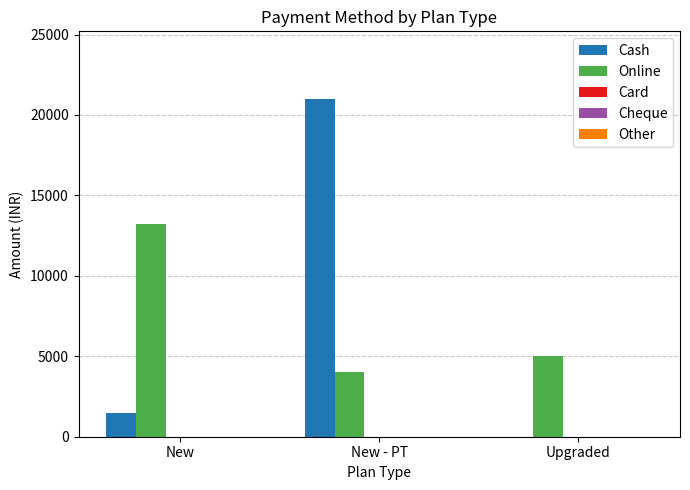

The value of Online at New - PT is 5924. True or false?

False